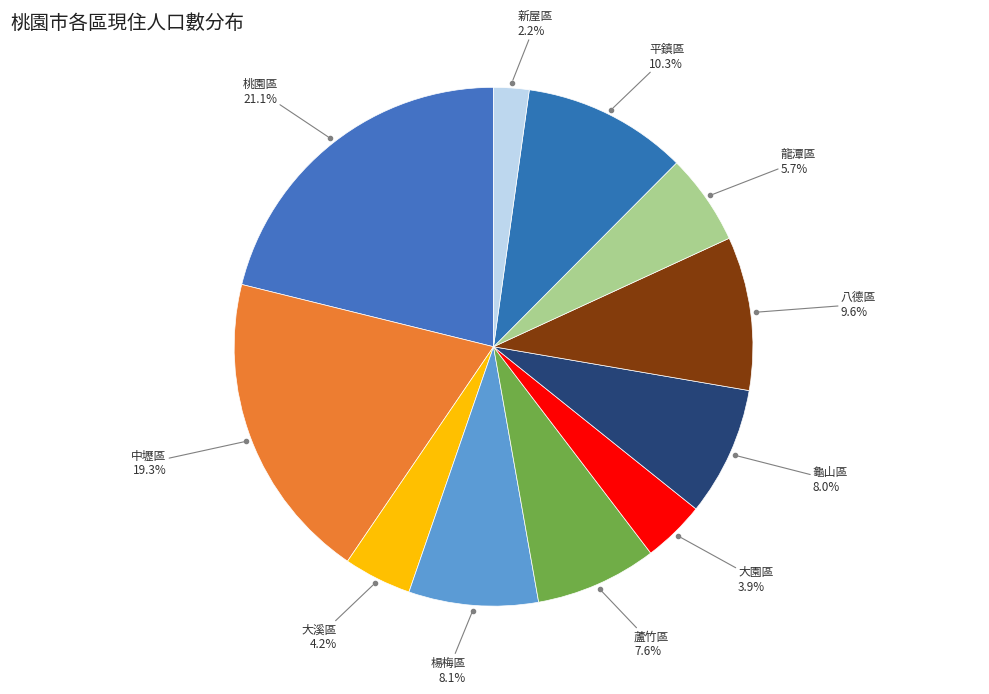

What percentage is the 中壢區 slice, to the nearest percent?

19%